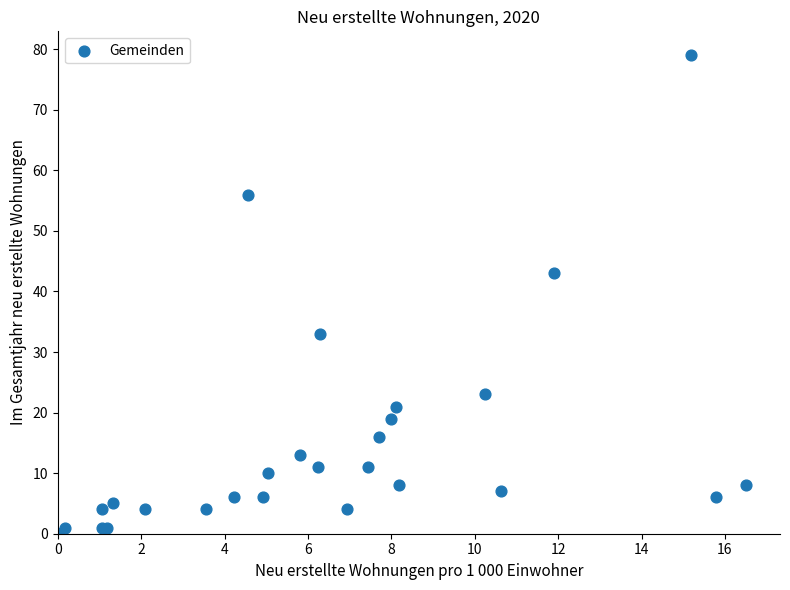

What Y value in the scatter plot is closest to 39?

43